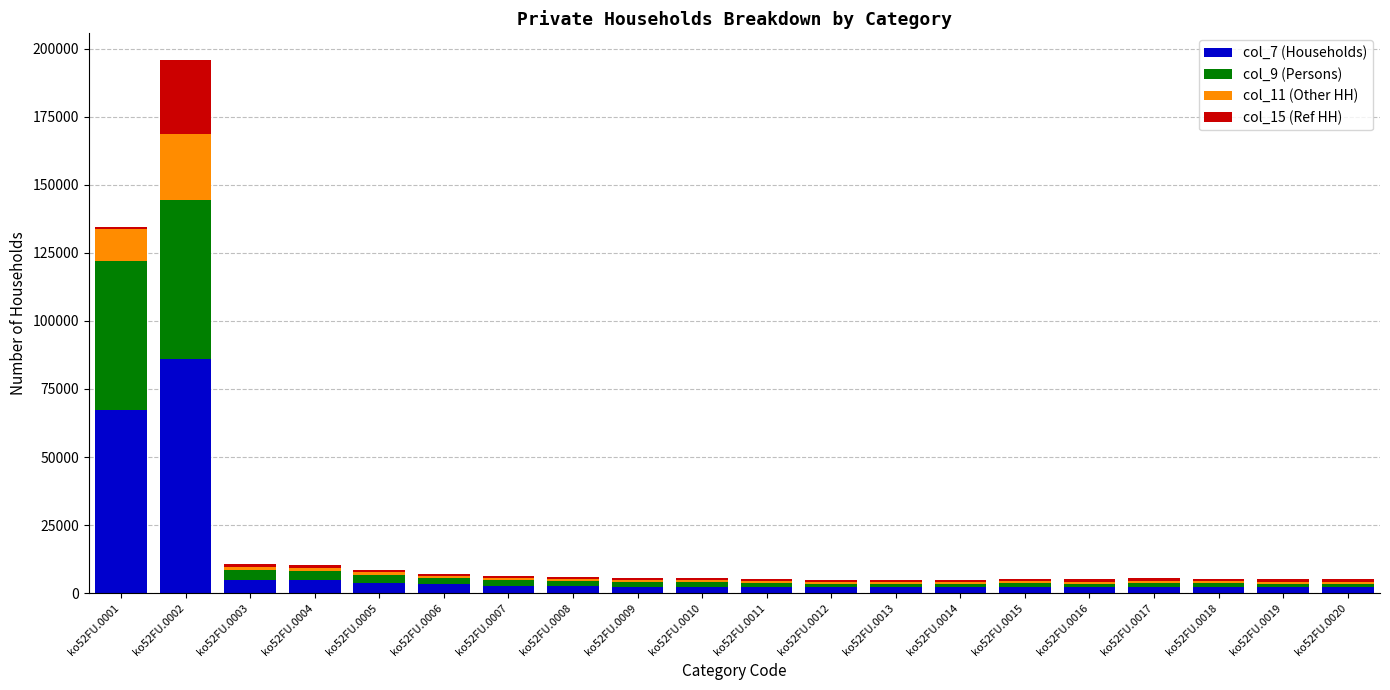

Which category has the highest value in the col_7 (Households) series?

ko52FU.0002